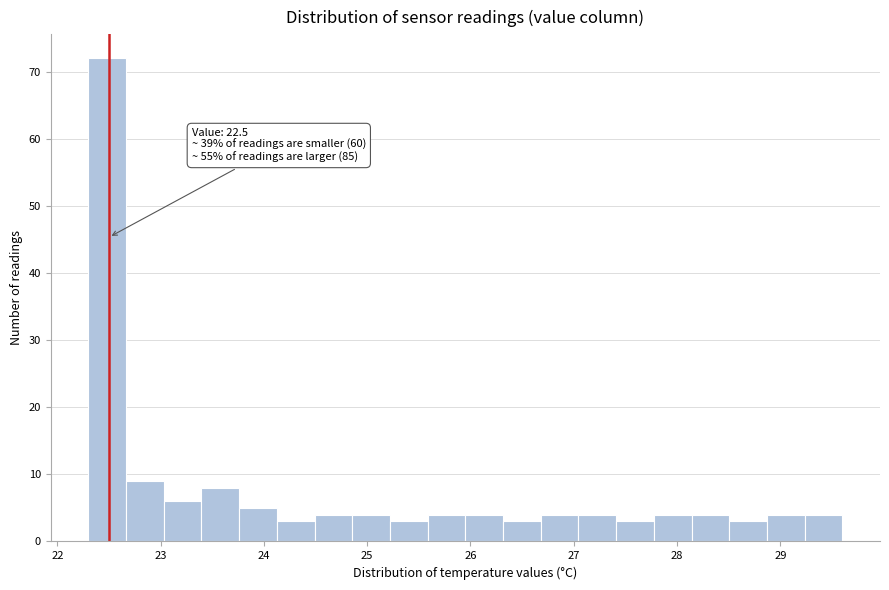

Read against the x-axis, roughly where is the centre of the tallest bar?

22.5